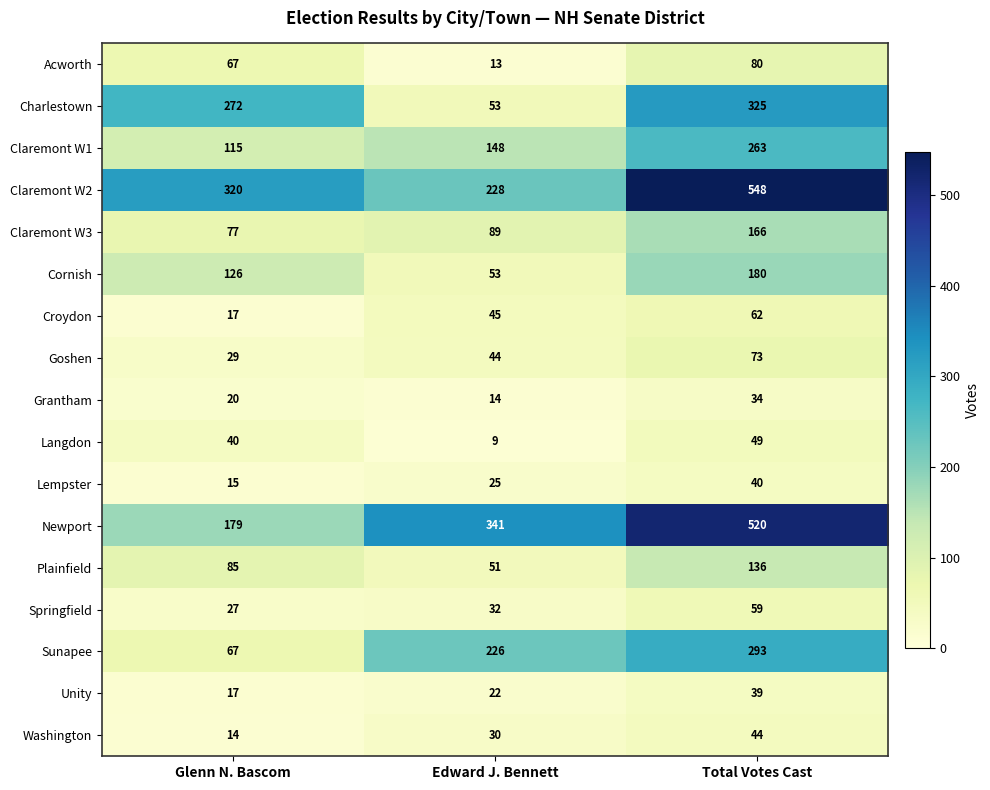

What is the greatest value displayed?

548